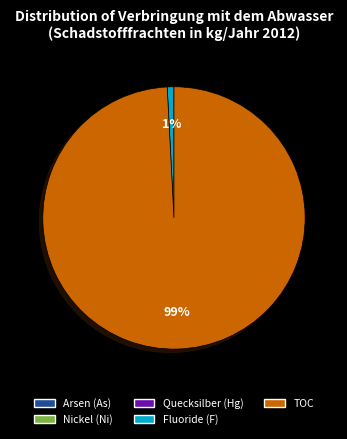

Does any single category account for the majority?

Yes